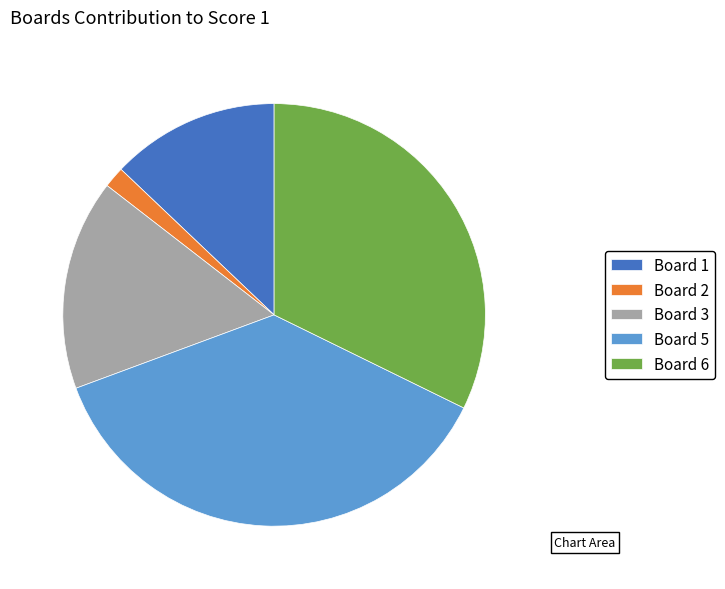

Rank the categories by value from lowest to highest.

Board 2, Board 1, Board 3, Board 6, Board 5